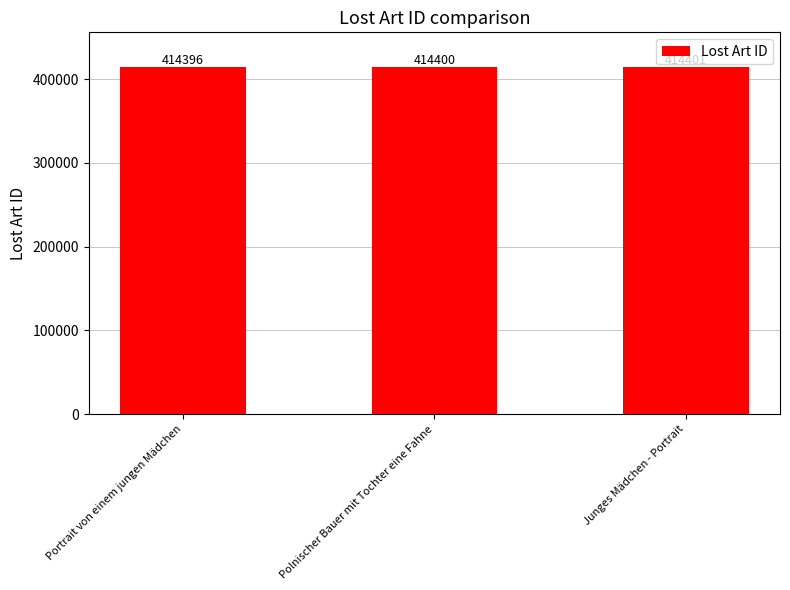

List the labels in order of value, largest first.

Junges Mädchen - Portrait, Polnischer Bauer mit Tochter eine Fahne, Portrait von einem jungen Mädchen